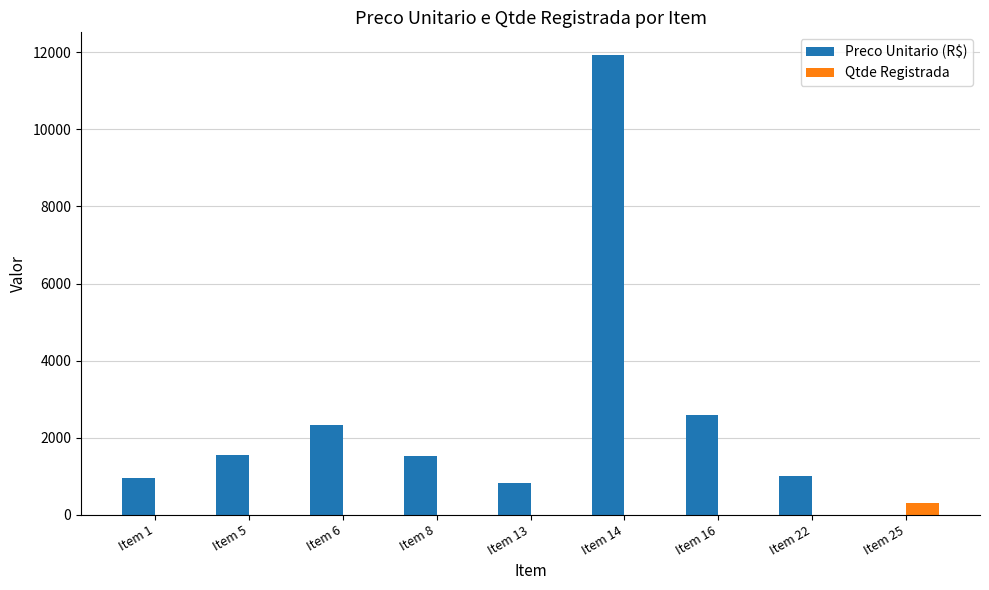

Does the chart contain stacked bars?

No